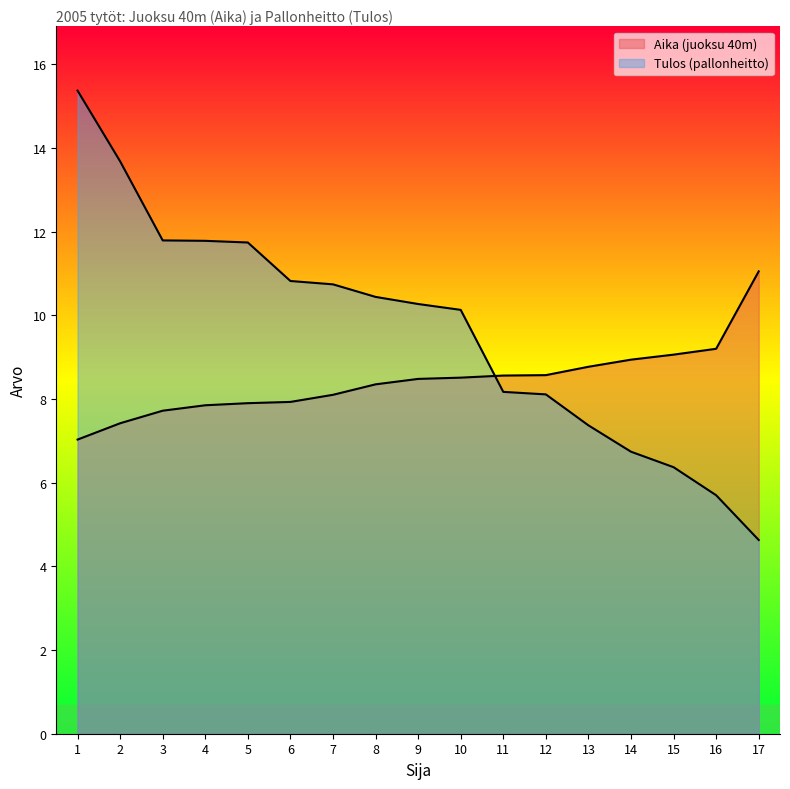

Which series has the largest total across all categories?

Tulos